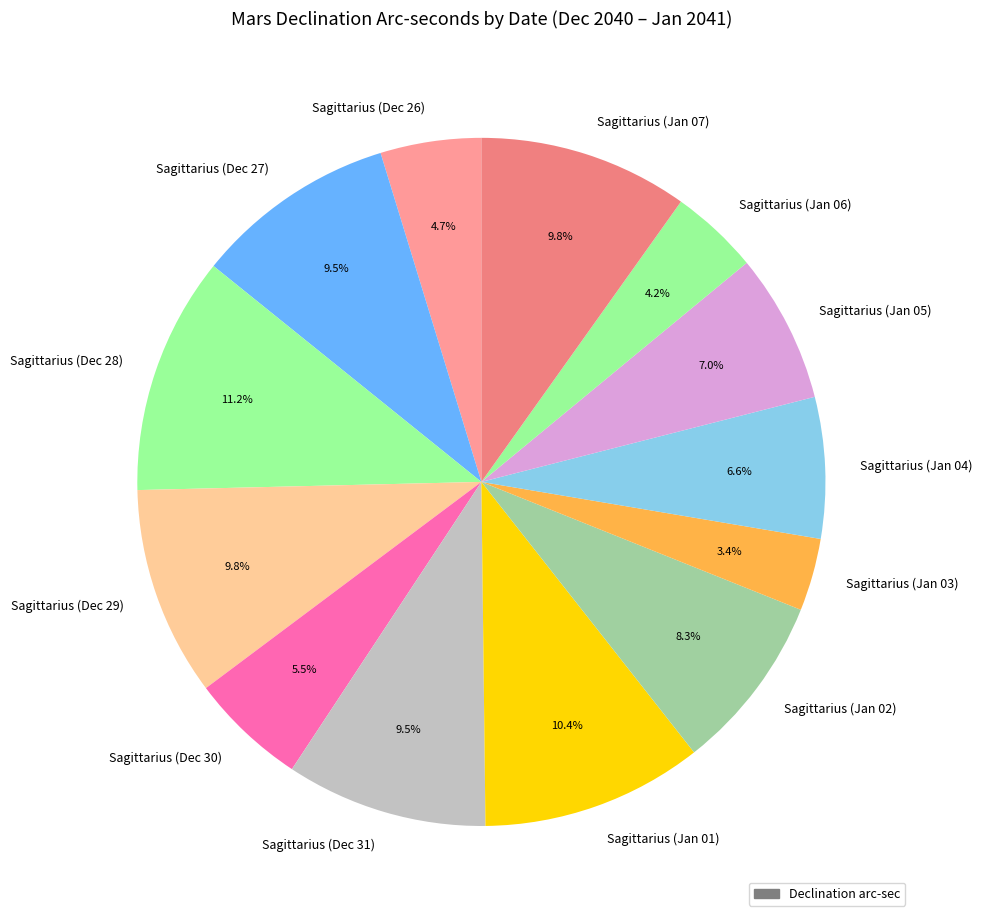

What percentage is NOT represented by Sagittarius (Jan 03)?

96.6%